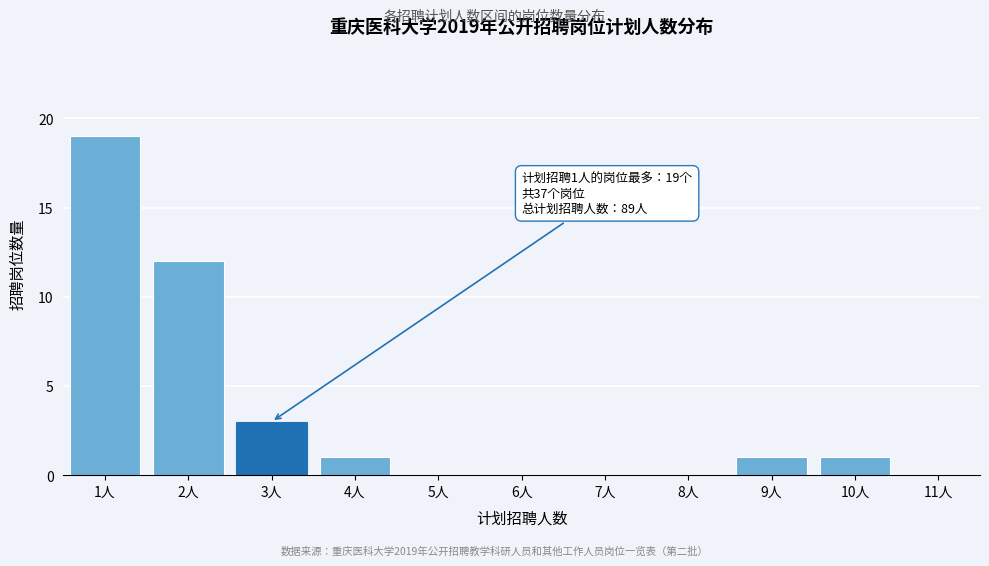

Reading left to right, transcribe all the data shown in this chart.

1人=19	2人=12	3人=3	4人=1	5人=0	6人=0	7人=0	8人=0	9人=1	10人=1	11人=0